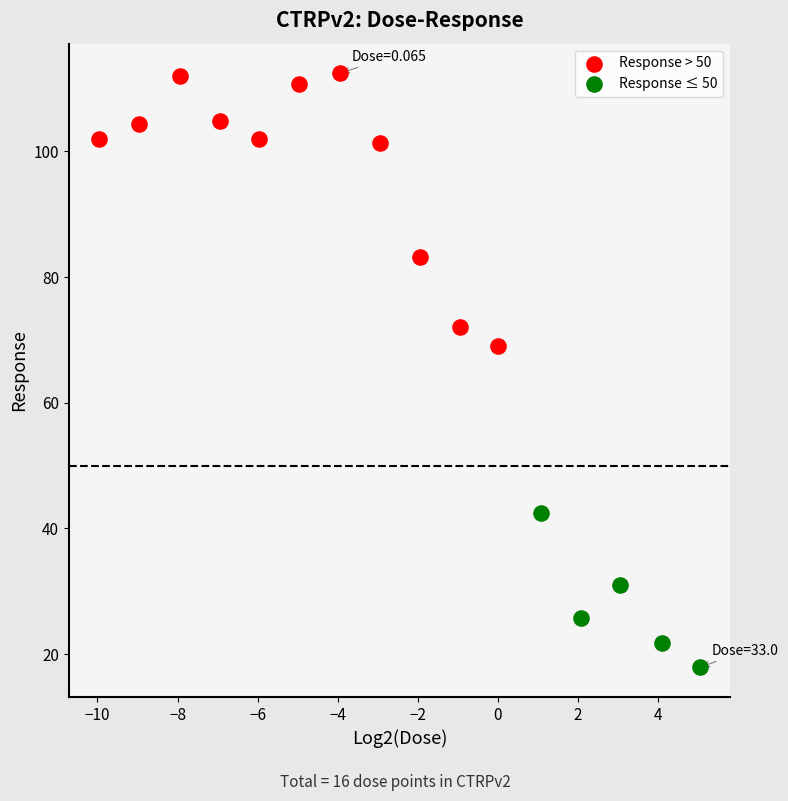

Which series has the largest Y range (max minus min)?

Response > 50